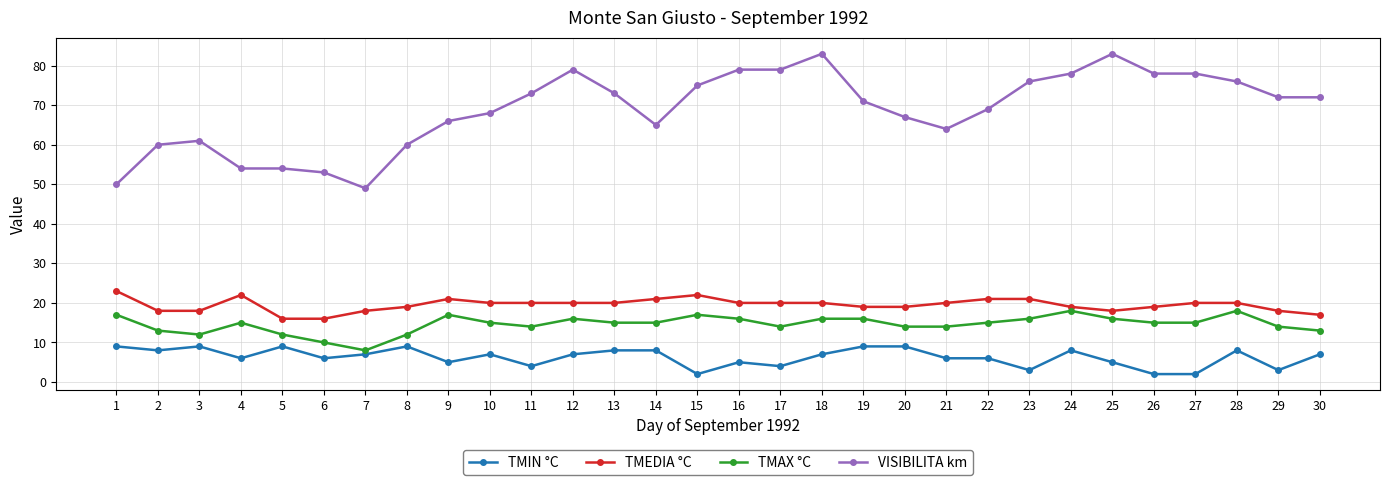

Which series has the largest range (max minus min)?

VISIBILITA km